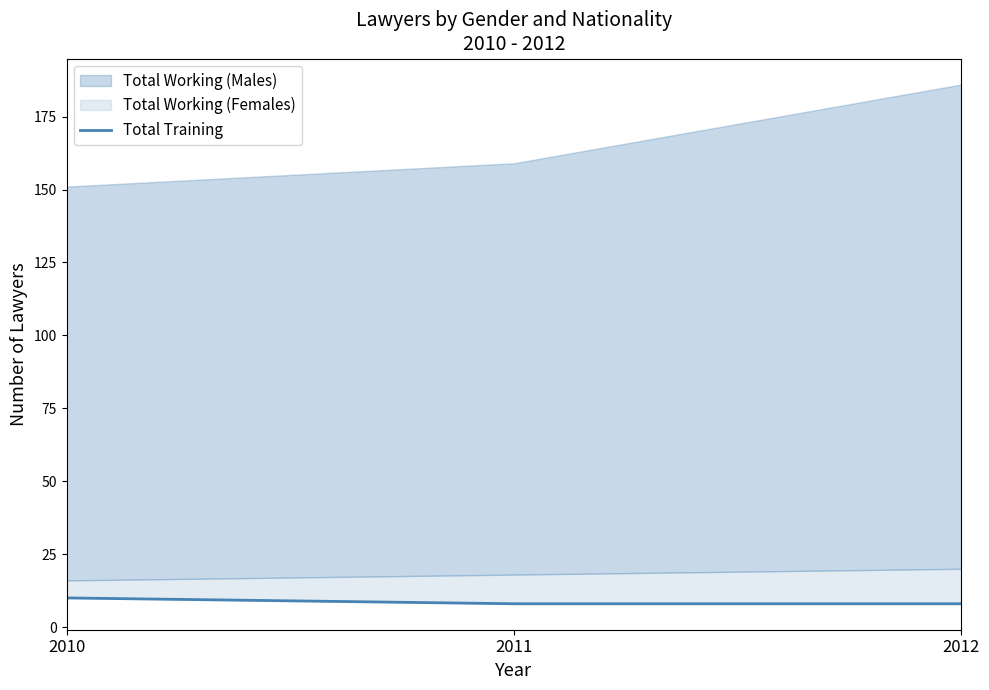

What is the sum of the values at 2011 and 2012?

16